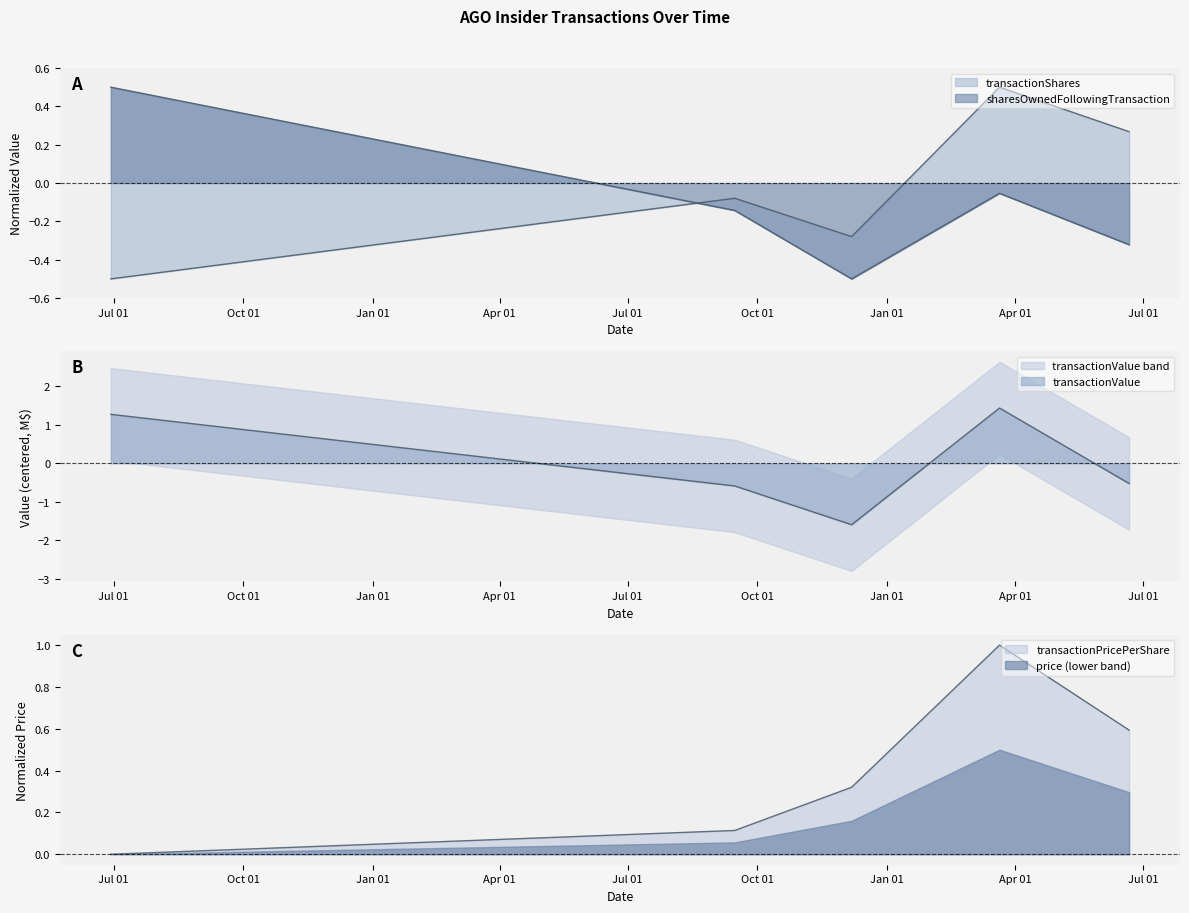

What is the label of the 3rd point from the right?

2023-12-07